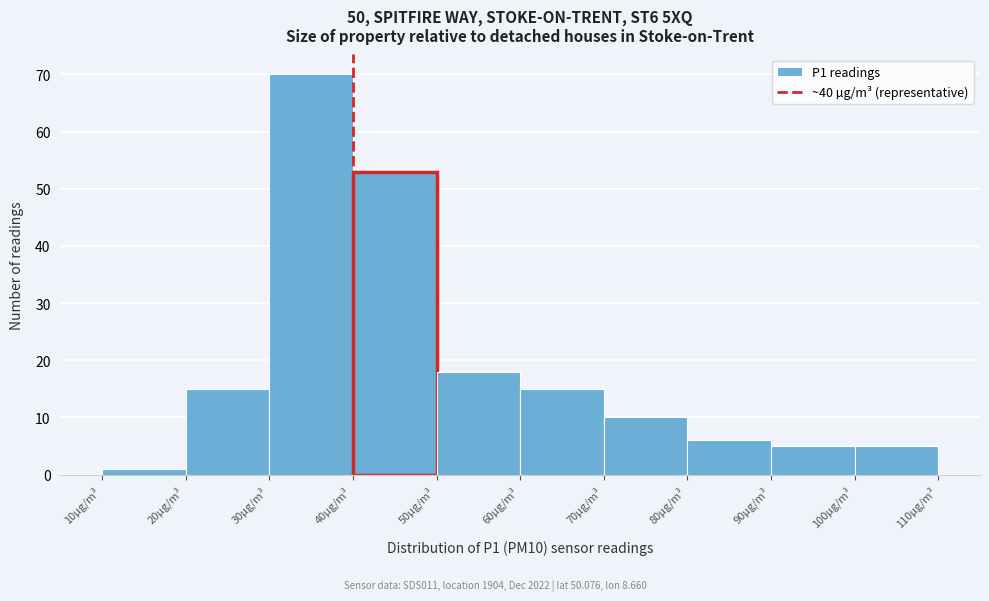

Over which range of the x-axis is the bar tallest?

30 to 40